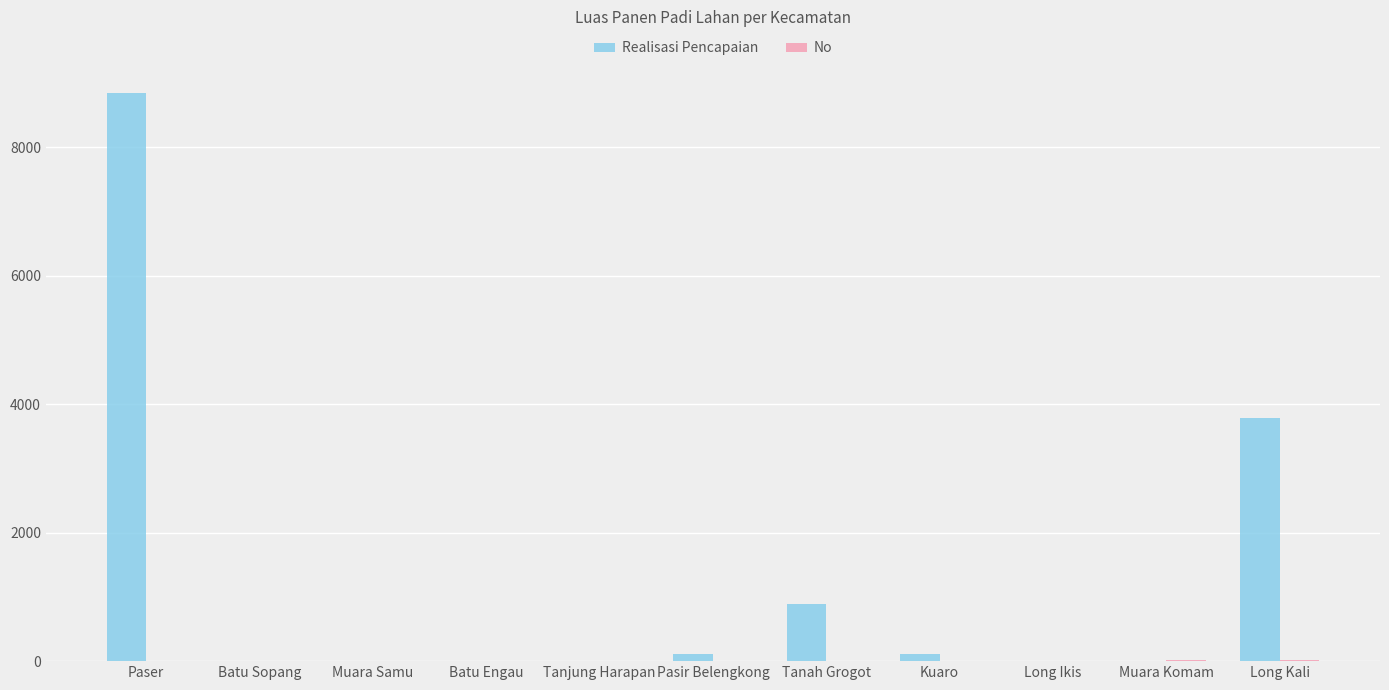

At which category does the chart reach its peak across all series?

Paser